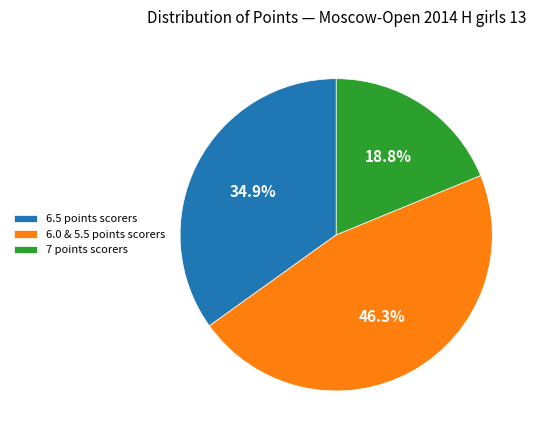

Rank the categories by value from lowest to highest.

7 points scorers, 6.5 points scorers, 6.0 & 5.5 points scorers